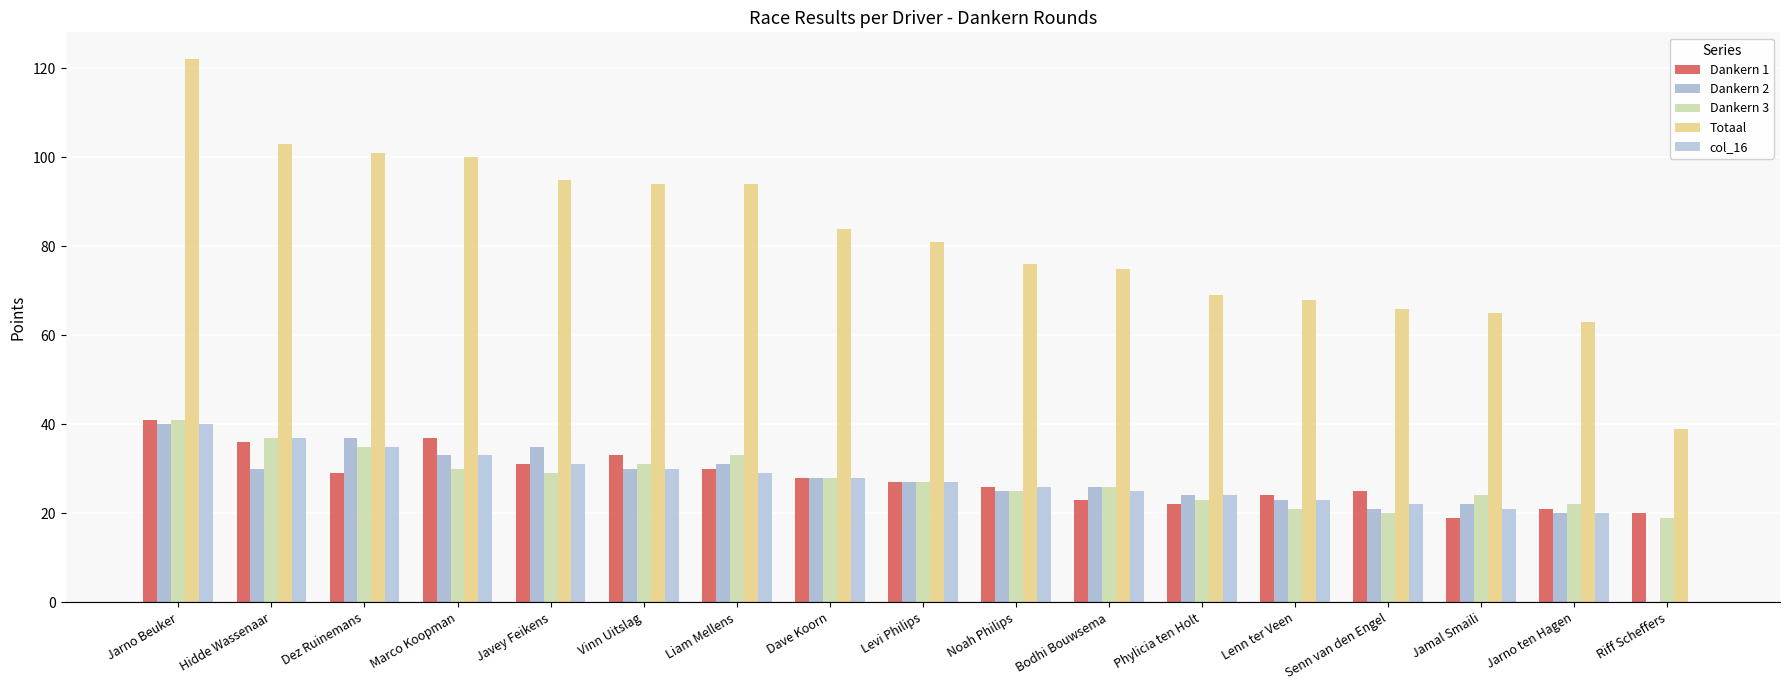

Read the Dankern 3 value at Javey Feikens.

29